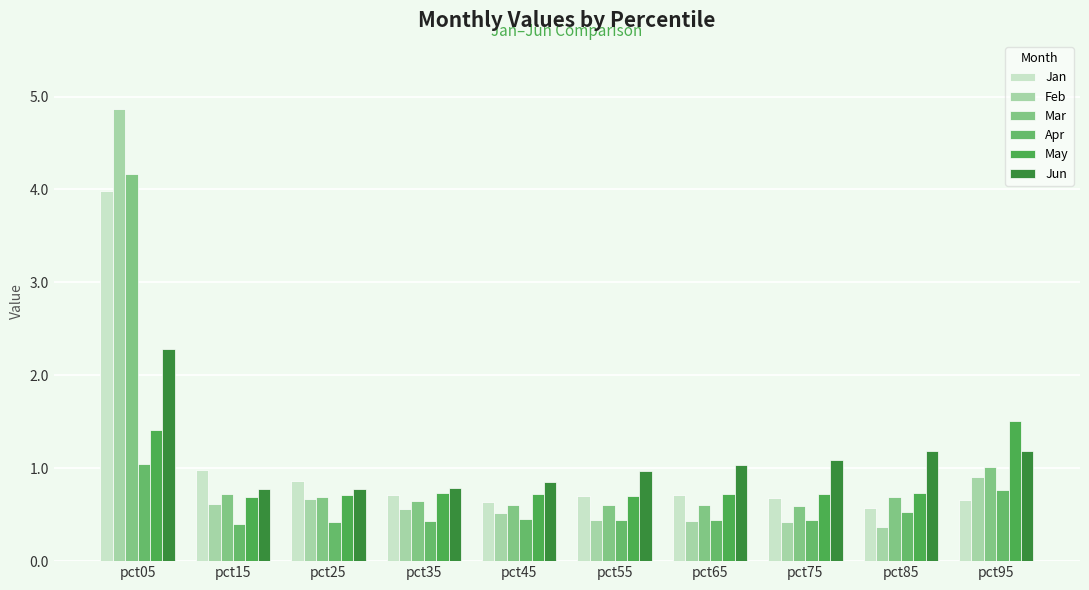

True or false: Mar has a value of 0.6 at pct75.

True